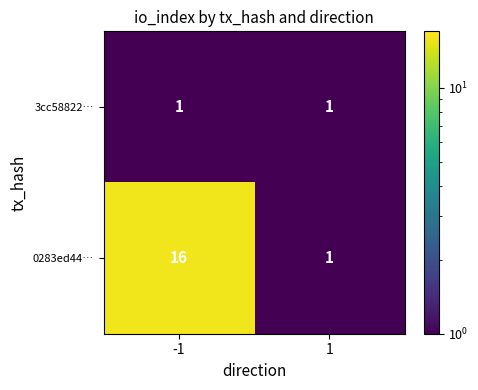

What is the sum of all 0283ed44… values?

17